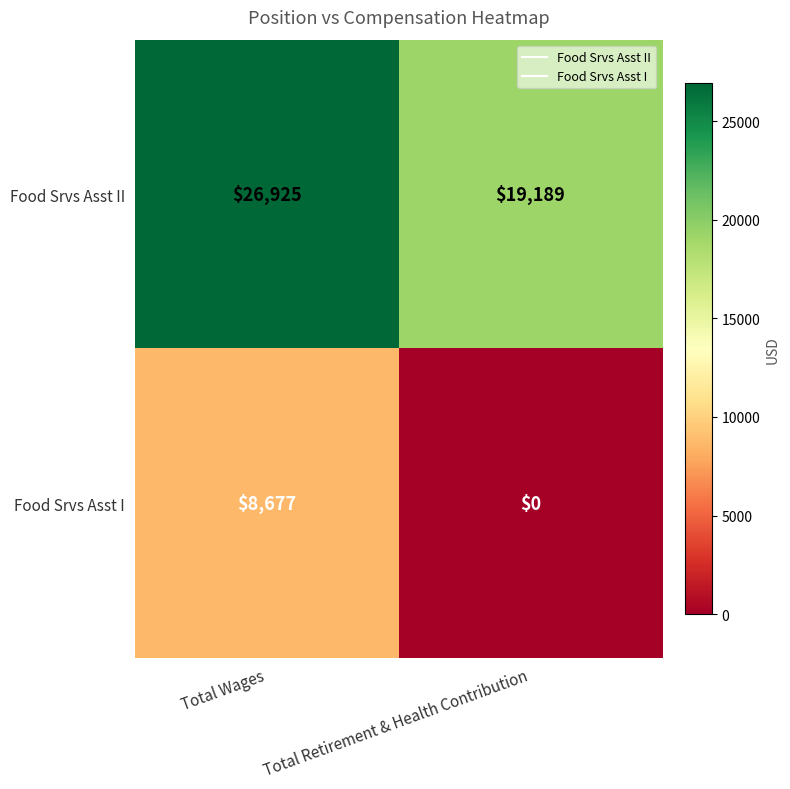

Count the number of categories in the chart.

2